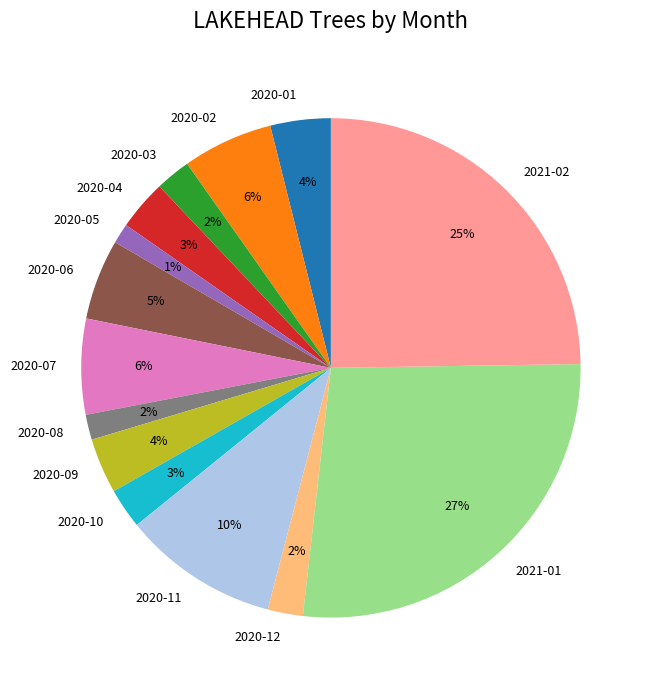

Which slice is the largest?

2021-01